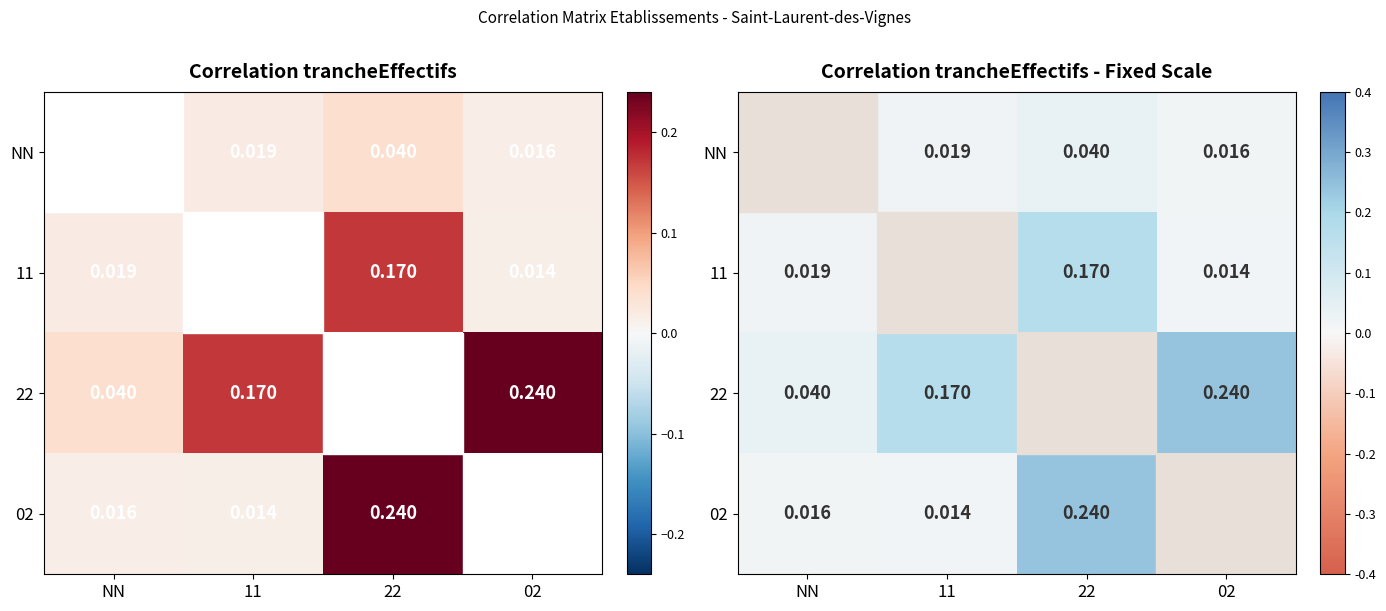

Which label corresponds to the largest value in the chart?

02